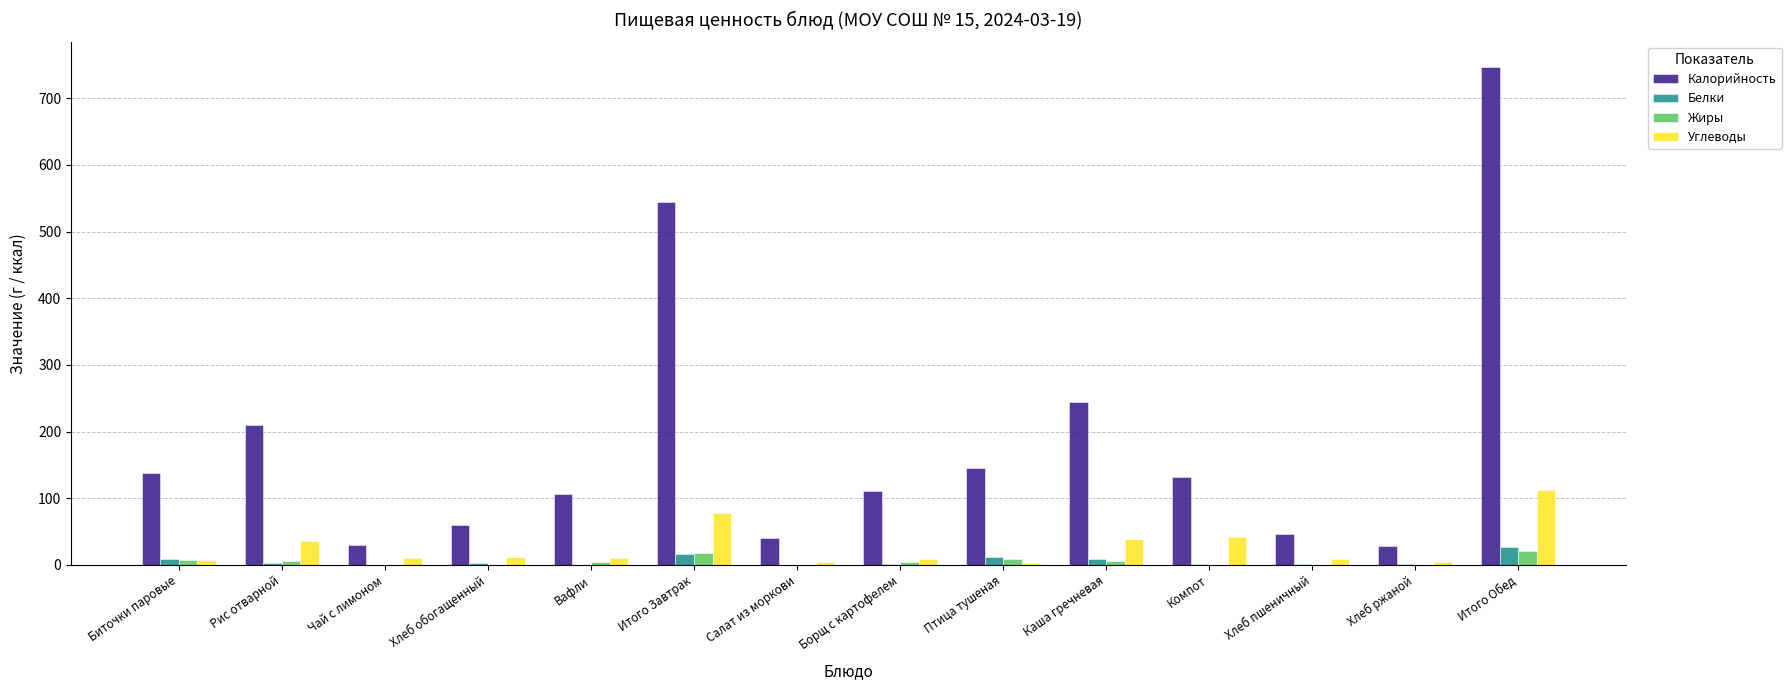

What is the greatest value displayed?

747.4